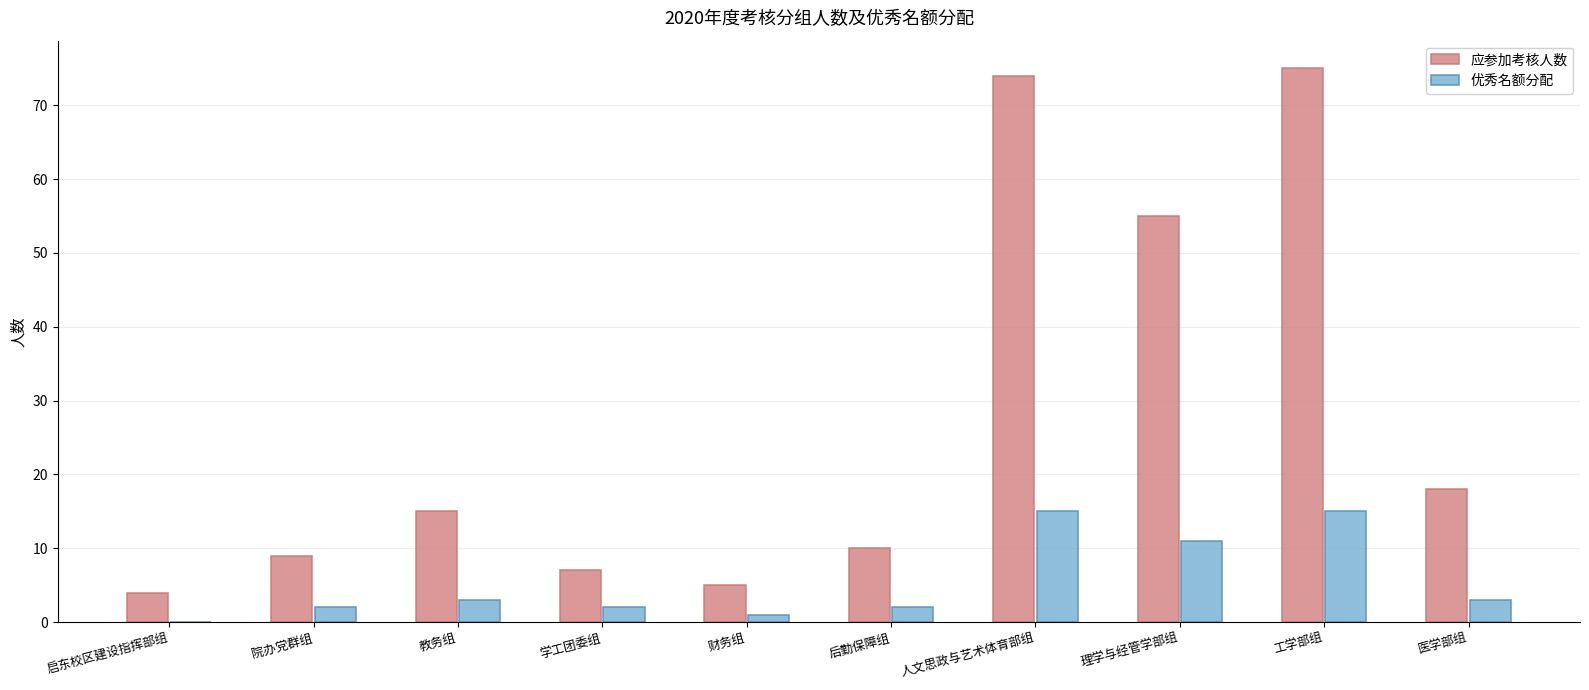

Is it true that 优秀名额分配 equals 26 at 人文思政与艺术体育部组?

False